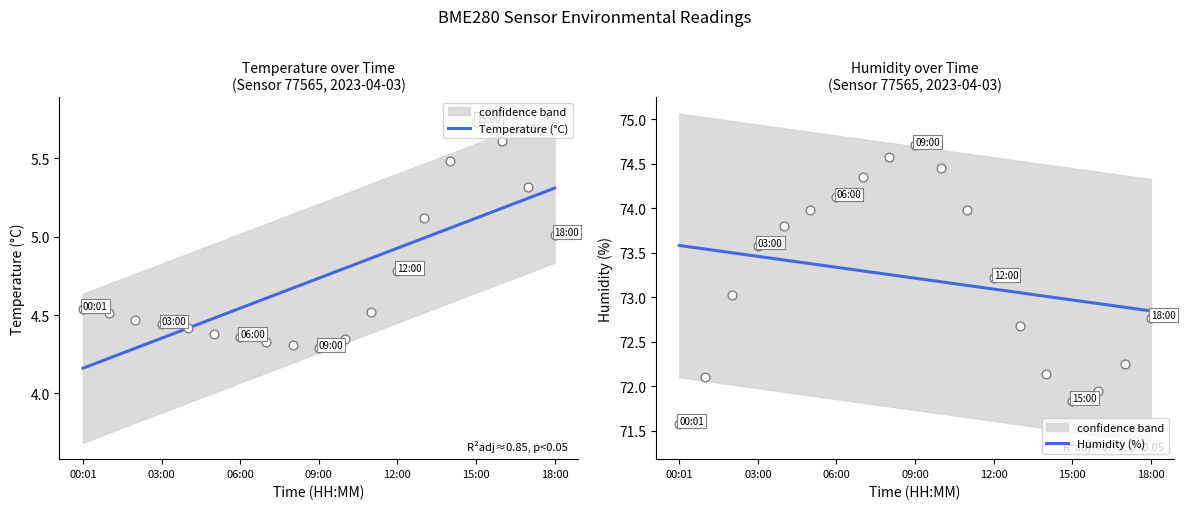

Which series has the largest Y range (max minus min)?

Temperature (°C)